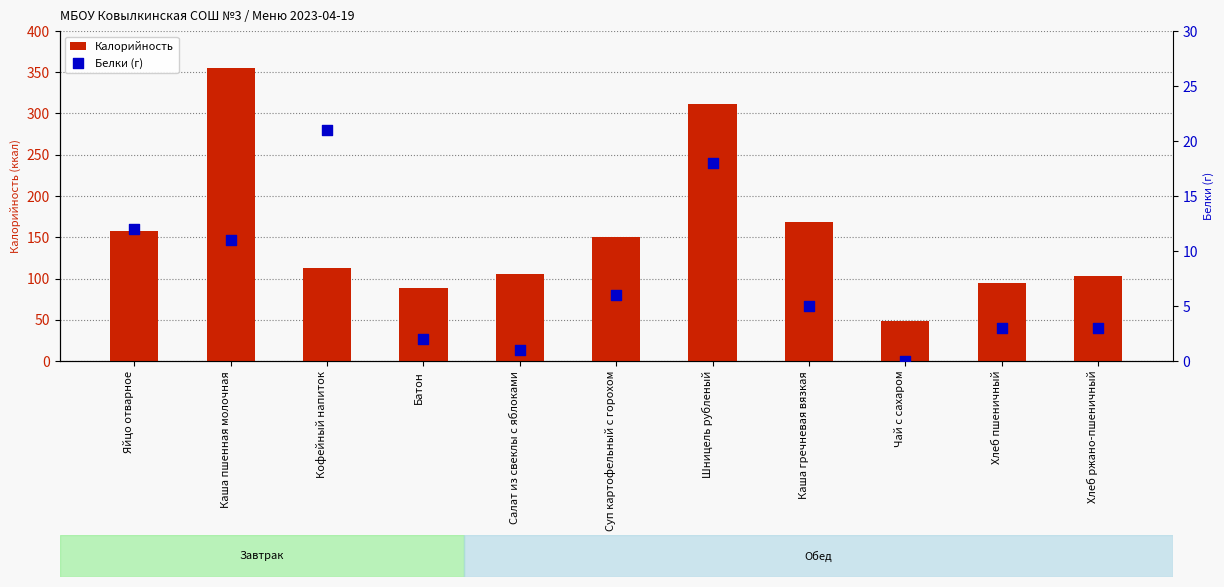

At how many categories does at least one series exceed 93?

9